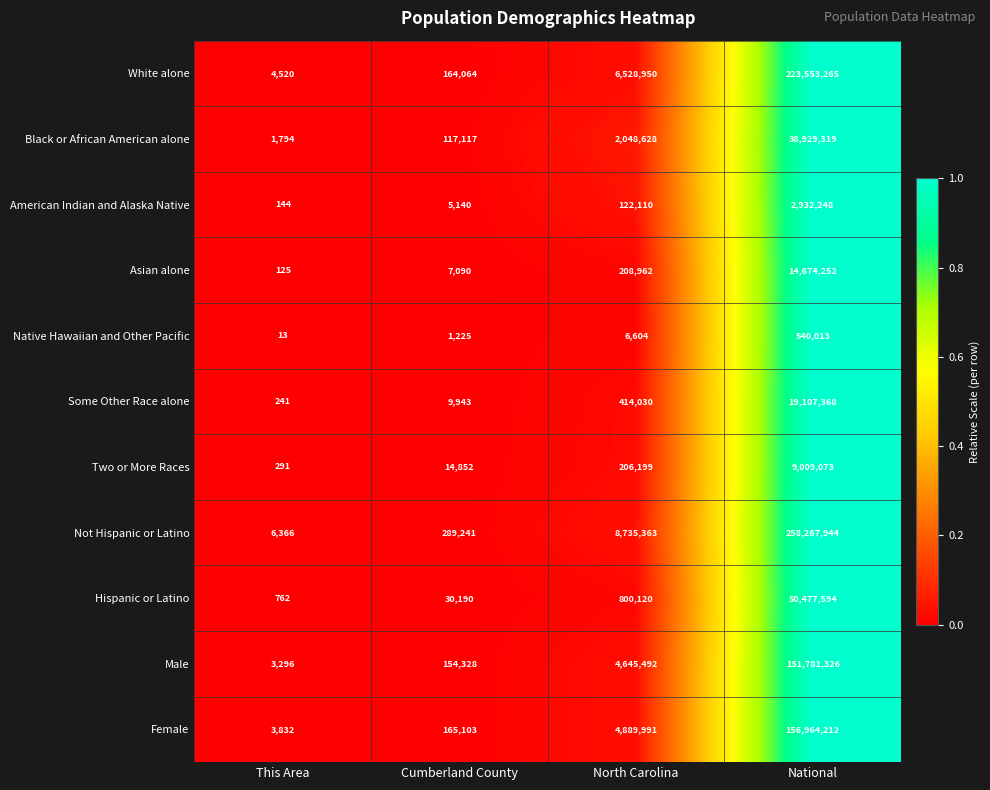

List the series in order of their peak value, lowest first.

Native Hawaiian and Other Pacific, American Indian and Alaska Native, Two or More Races, Asian alone, Some Other Race alone, Black or African American alone, Hispanic or Latino, Male, Female, White alone, Not Hispanic or Latino